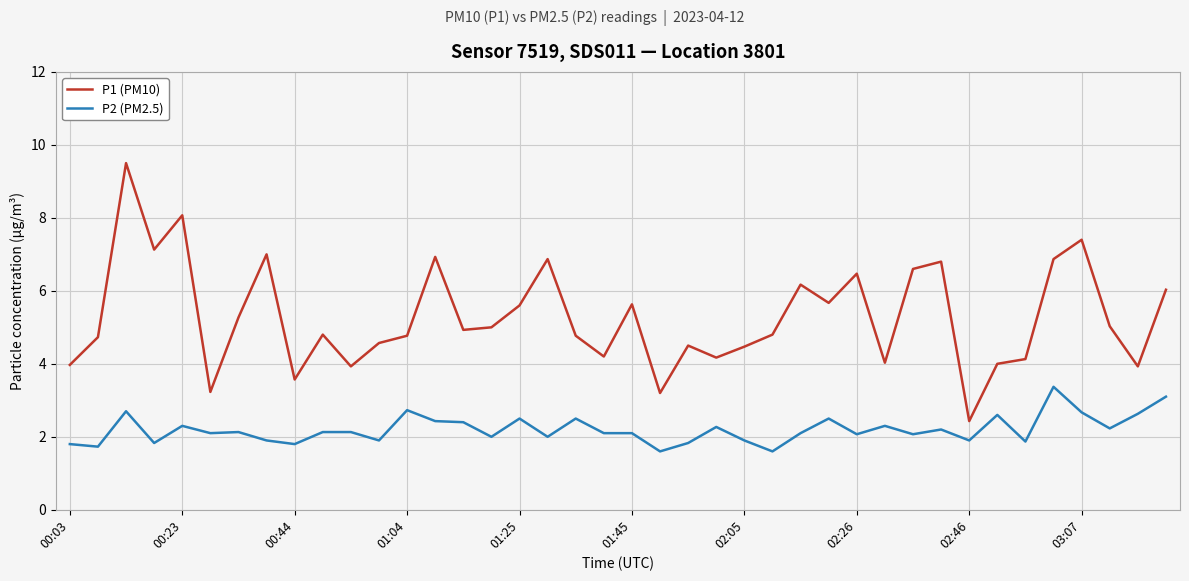

Which series has the widest spread of values?

P1 (PM10)